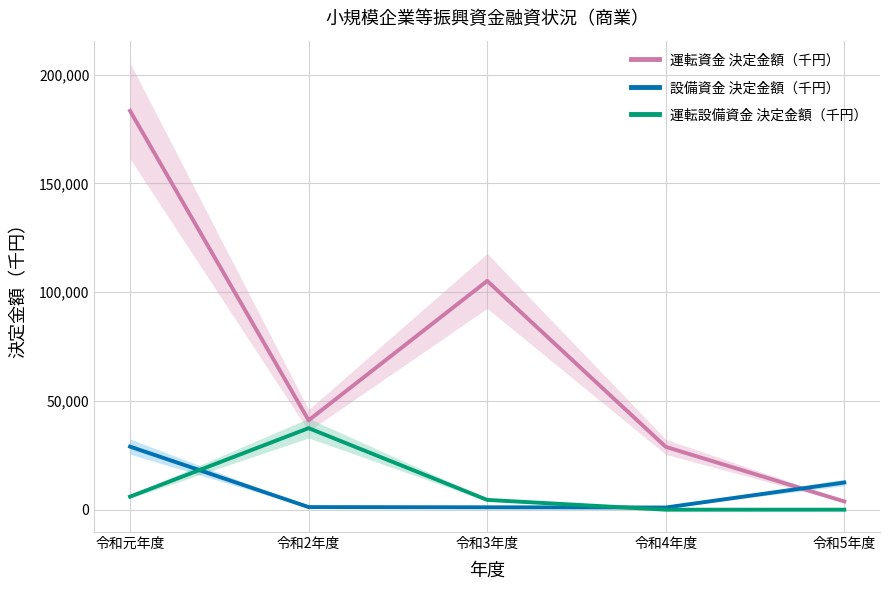

What is the maximum value for 運転設備資金 決定金額（千円）?

37500